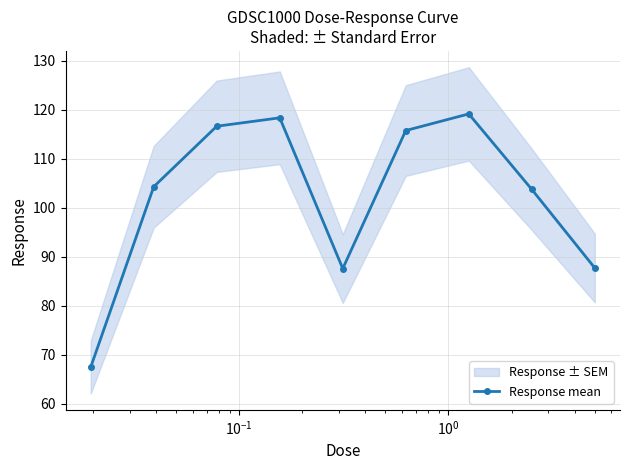

How many points are lower than both their immediate neighbors (excluding endpoints)?

1